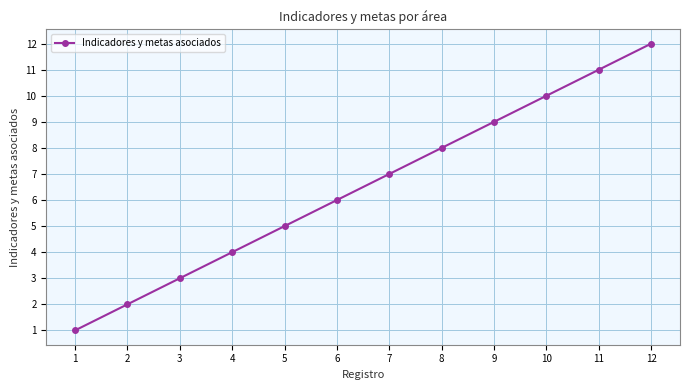

Where is the data nearest to the value 6?

6